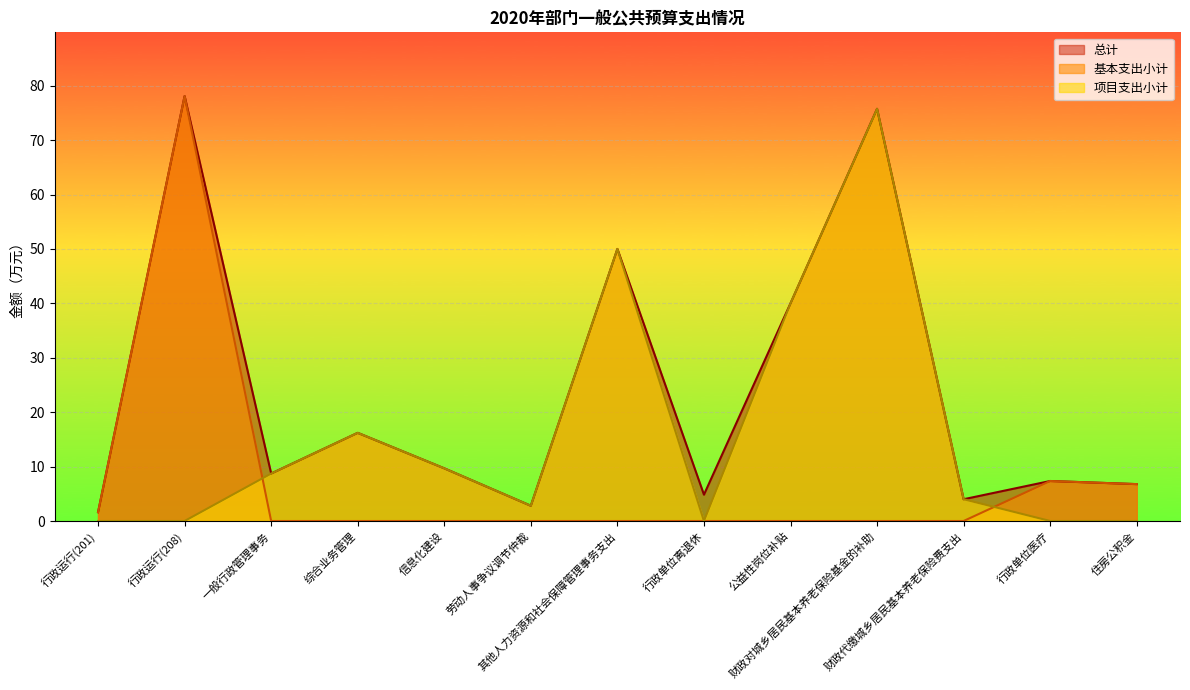

At which label is 项目支出小计 closest to 37?

公益性岗位补贴